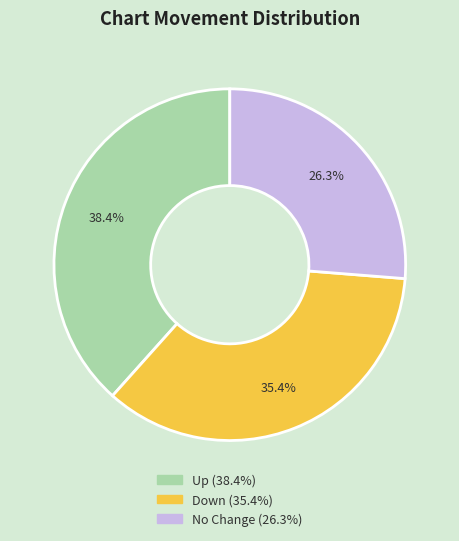

Count the number of slices in the pie.

3